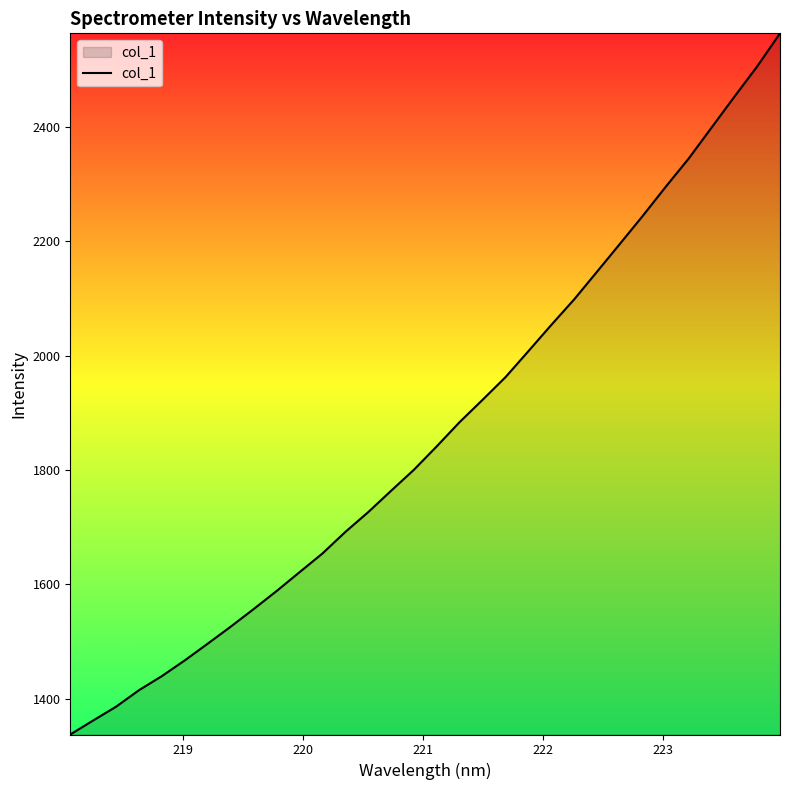

What is the difference between the maximum and minimum values?

1226.0